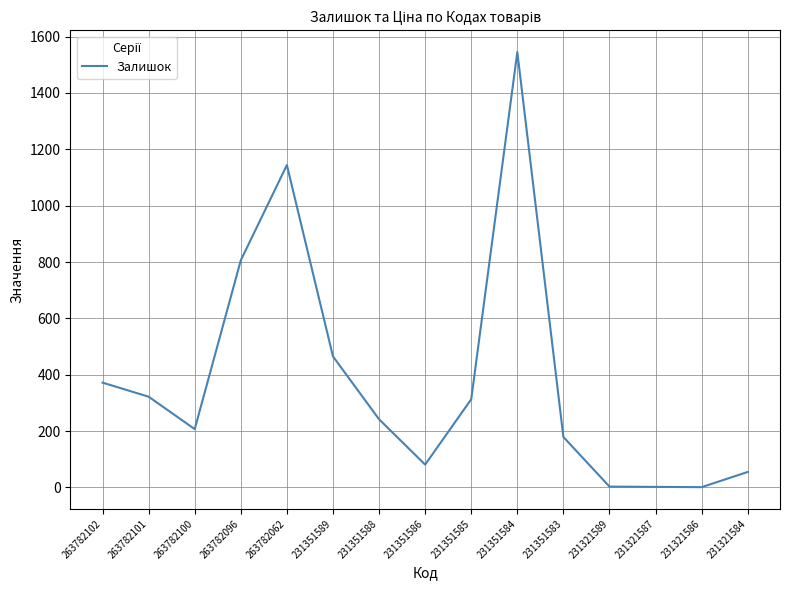

Where does the data first go above 242?

263782102